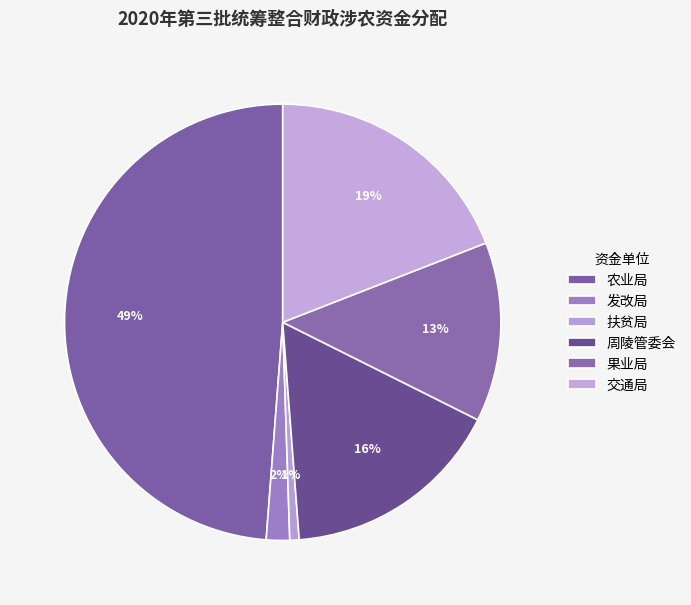

Which has a higher value, 交通局 or 周陵管委会?

交通局